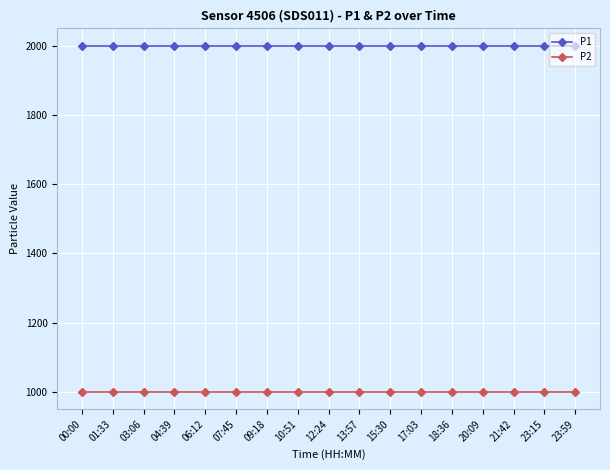

The P1 series shows 1215.2 at 01:33. True or false?

False